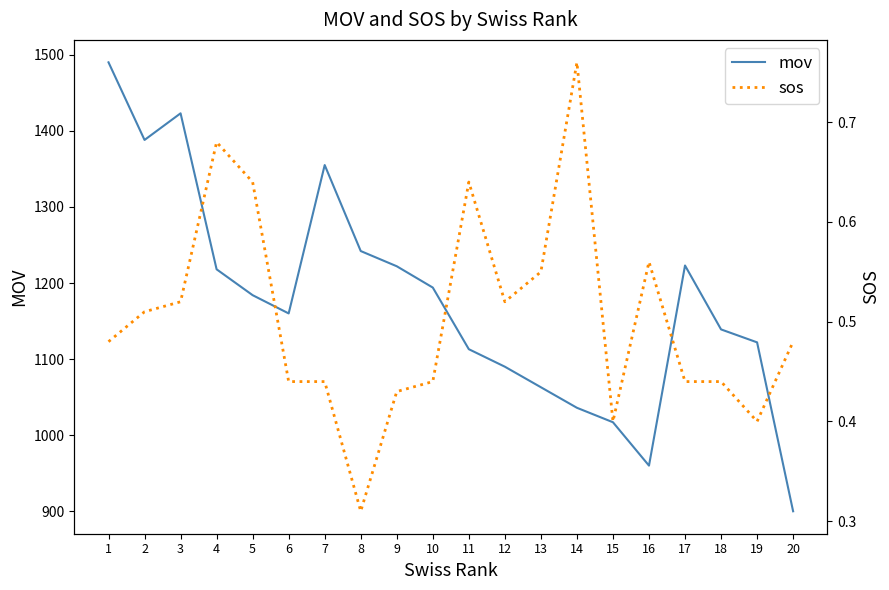

What is the difference between the second highest and second lowest values in the mov series?

463